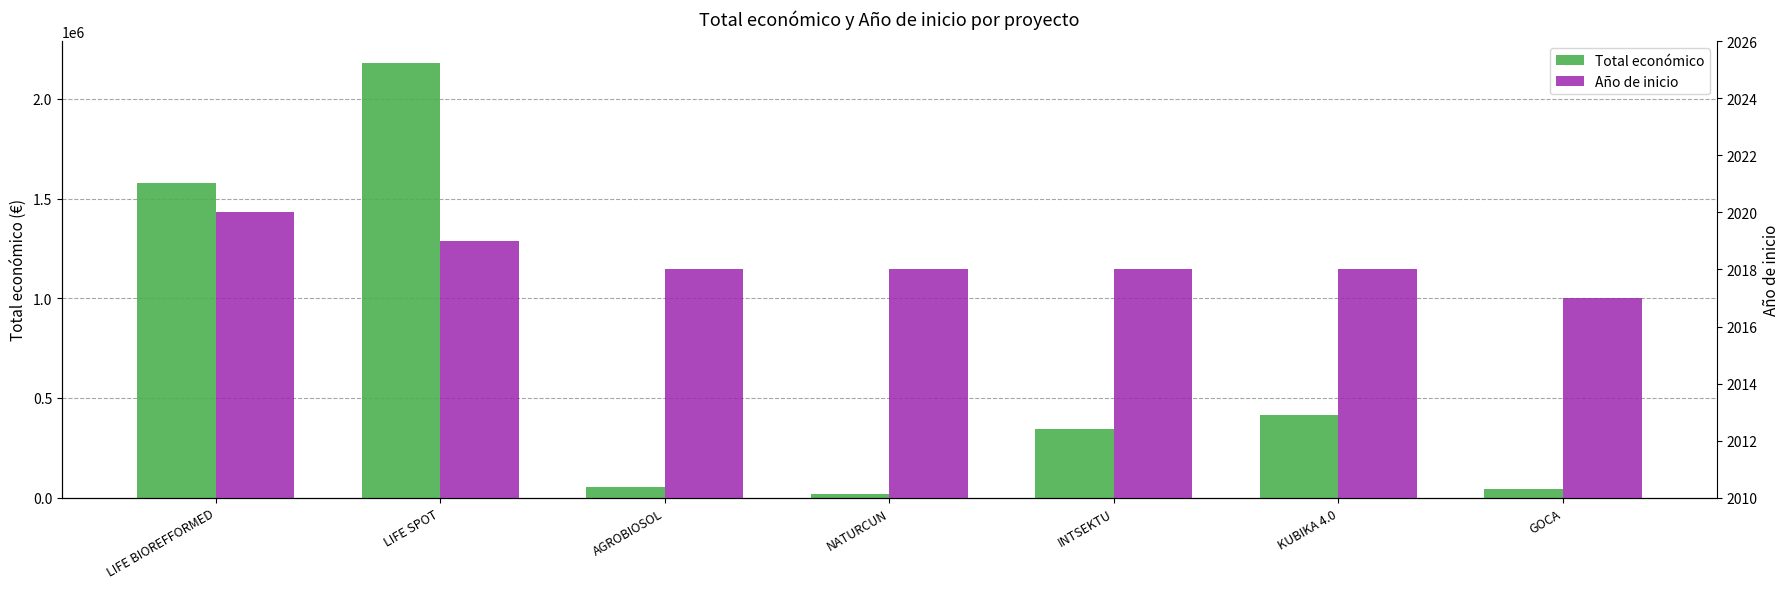

What are all the series names shown in the legend?

Total económico, Año de inicio